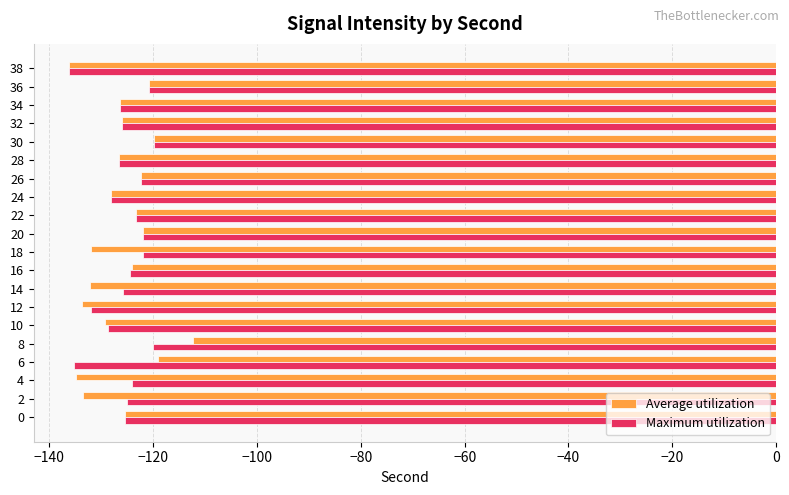

What value does the Average utilization series have at 24?

-128.2